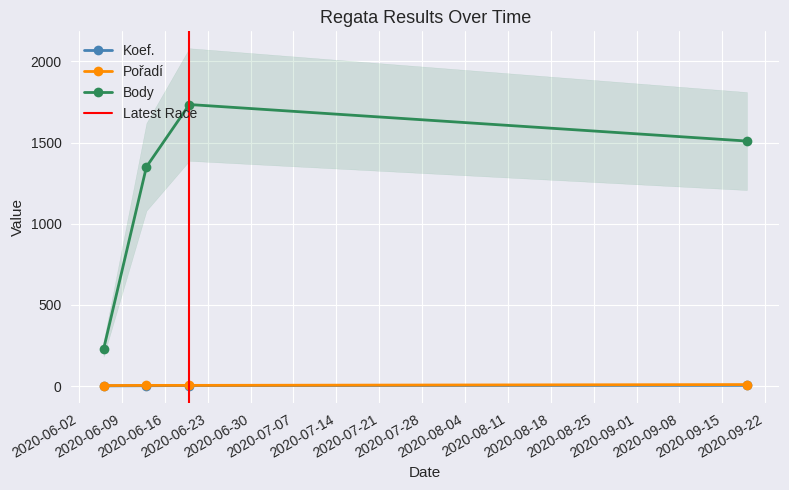

Which category has the lowest value in the Body series?

2020-06-06